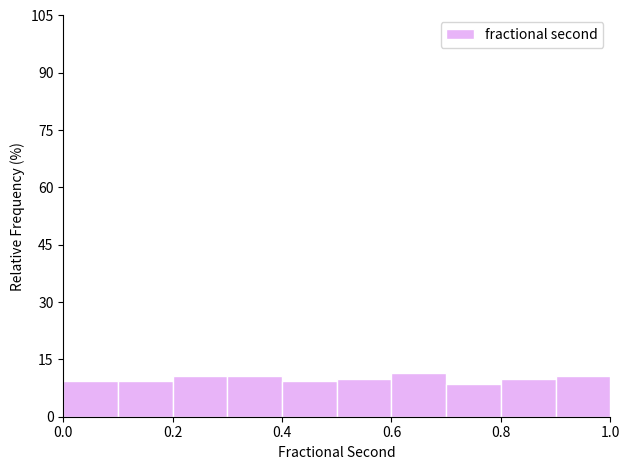

Reading left to right, list every bar in this chart as the range it spans on the x-axis followed by its height. The values are not printed on the chart, so give them approximately, as read against the axis.

0.0 to 0.1: 10
0.1 to 0.2: 10
0.2 to 0.3: 10
0.3 to 0.4: 10
0.4 to 0.5: 10
0.5 to 0.6: 10
0.6 to 0.7: 12
0.7 to 0.8: 8
0.8 to 0.9: 10
0.9 to 1.0: 10